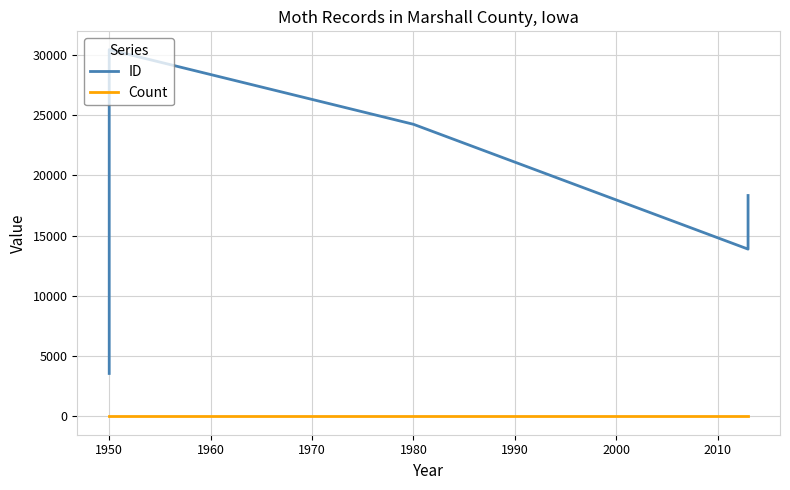

What is the total value across all series at 1990?

18333